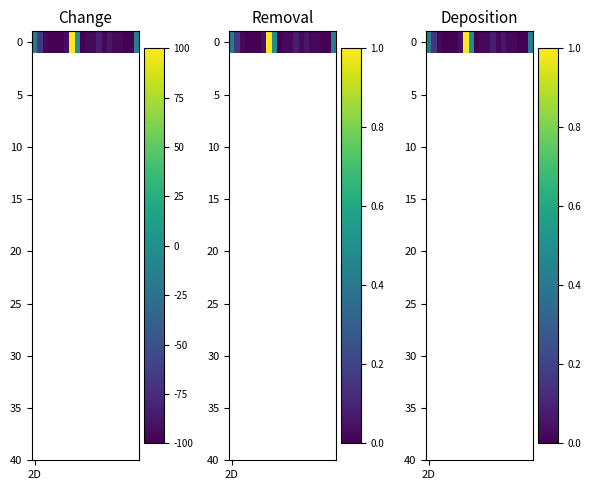

What is the difference between the maximum and second lowest values?

1.0